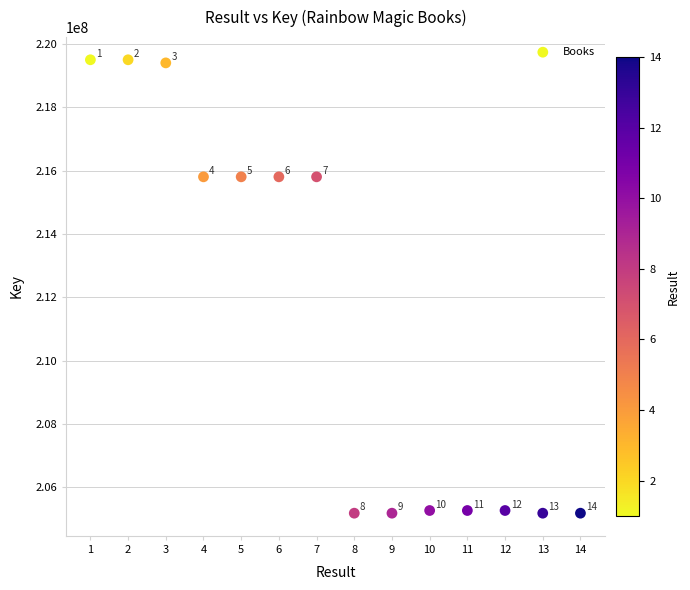

What Y value in the scatter plot is closest to 212340730?

215801950